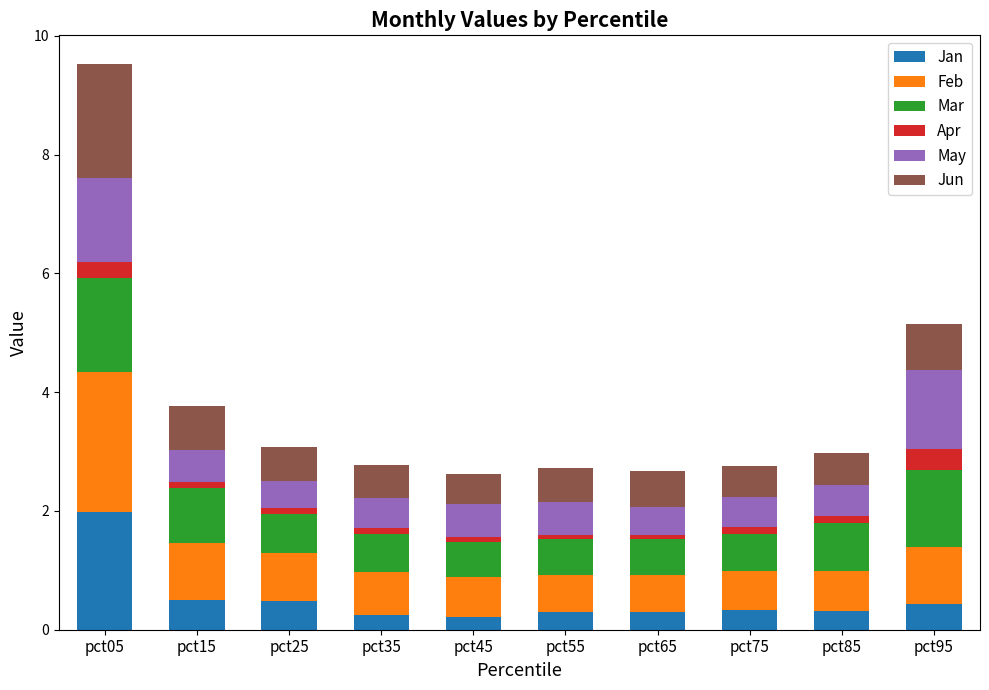

At which label does Jan reach its peak?

pct05